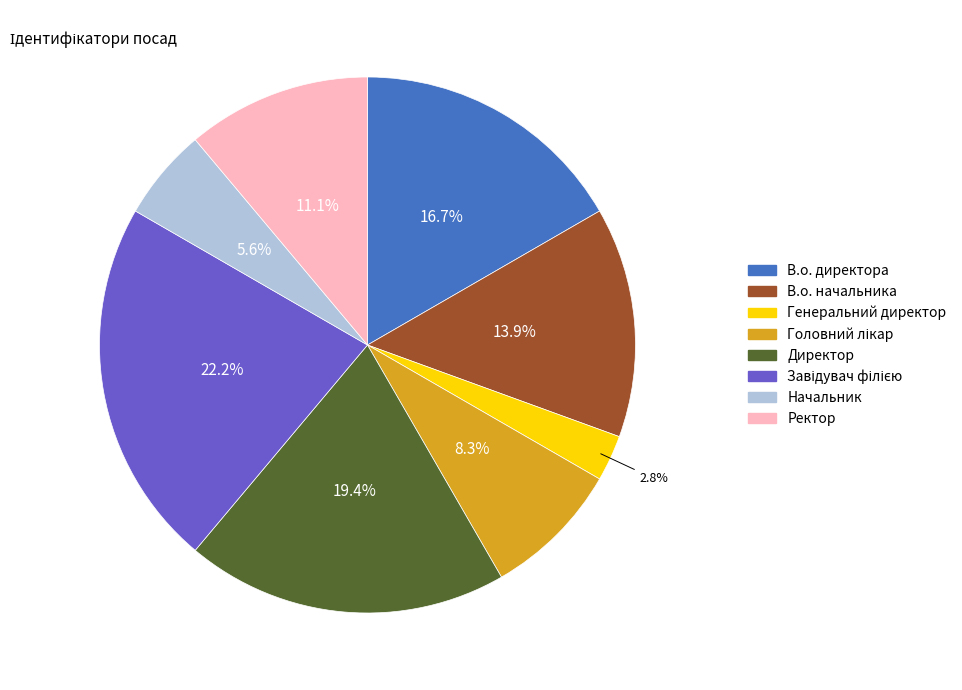

Is the sum of Генеральний директор and Ректор greater than half?

No